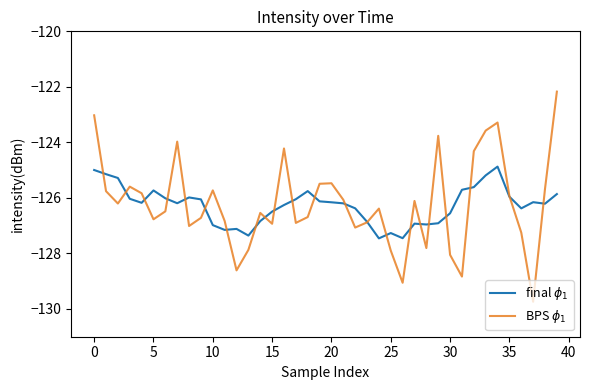

What is the maximum value shown in the chart?

-122.2